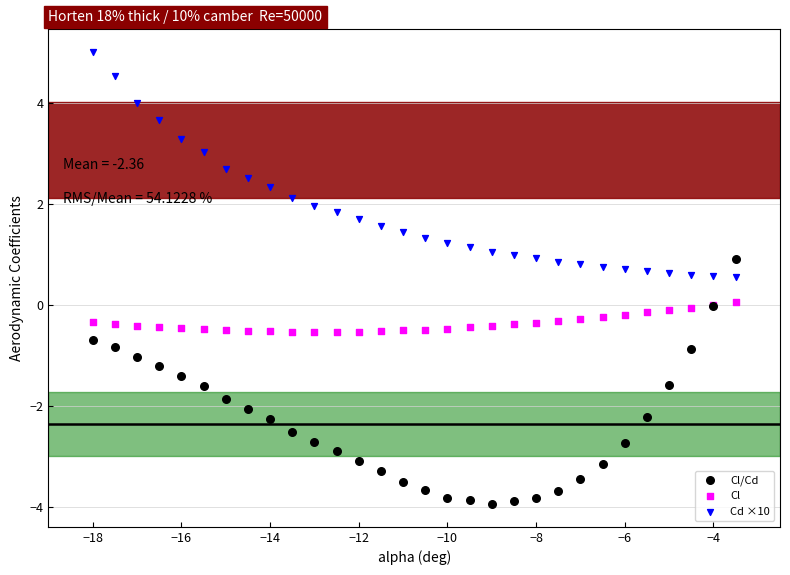

Which series contains the highest Y value?

Cd ×10